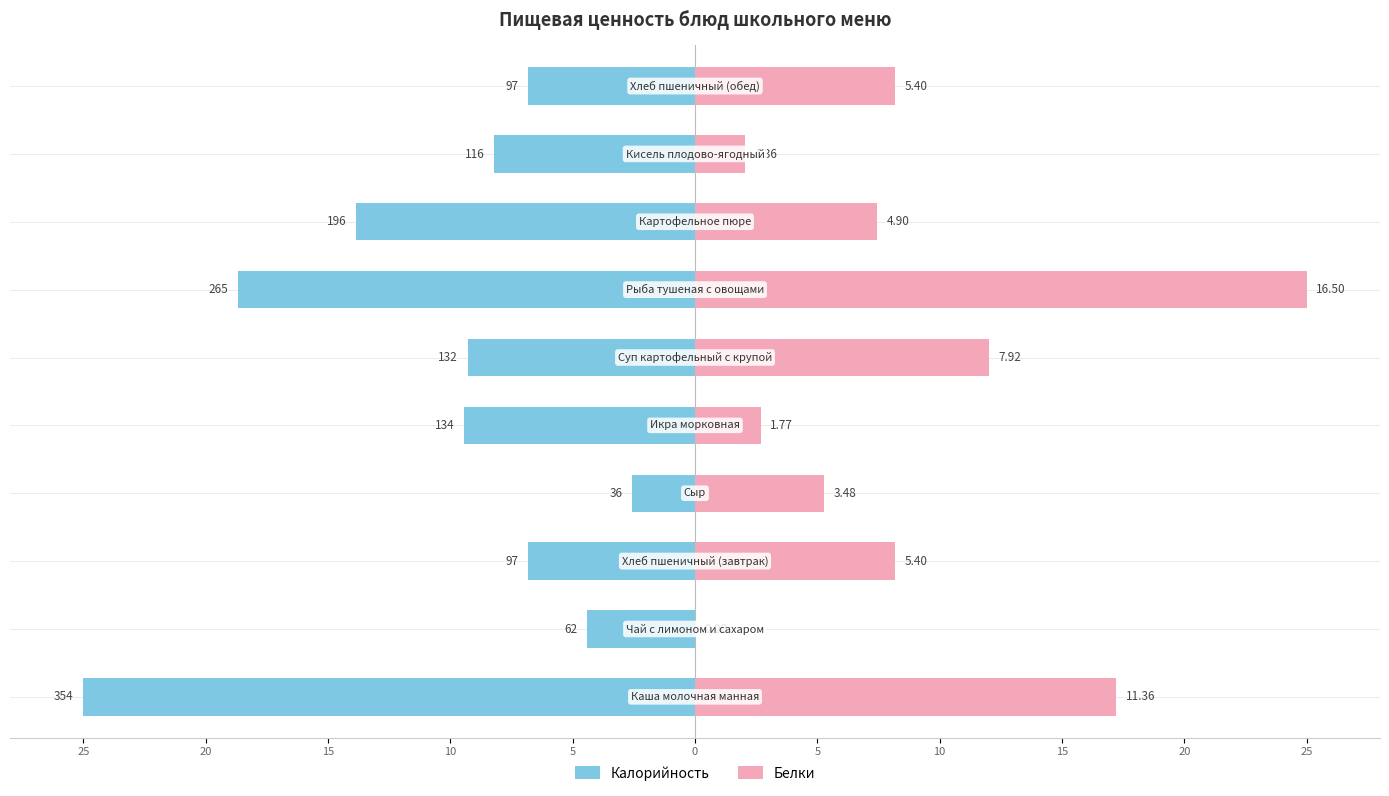

What are all the series names shown in the legend?

Калорийность, Белки